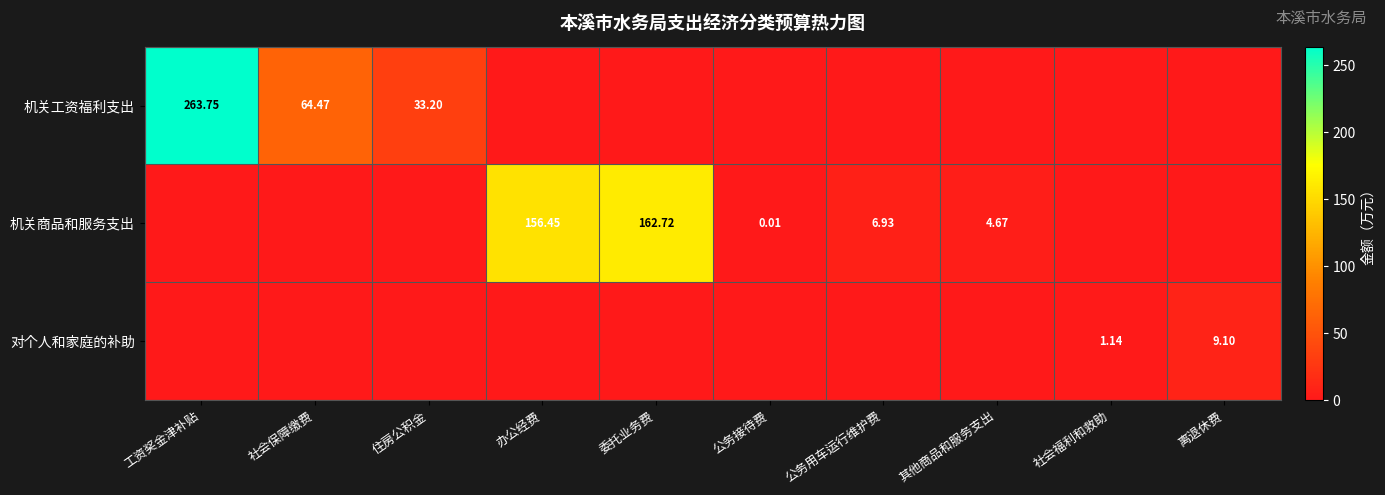

At which category is the sum across all series the highest?

工资奖金津补贴